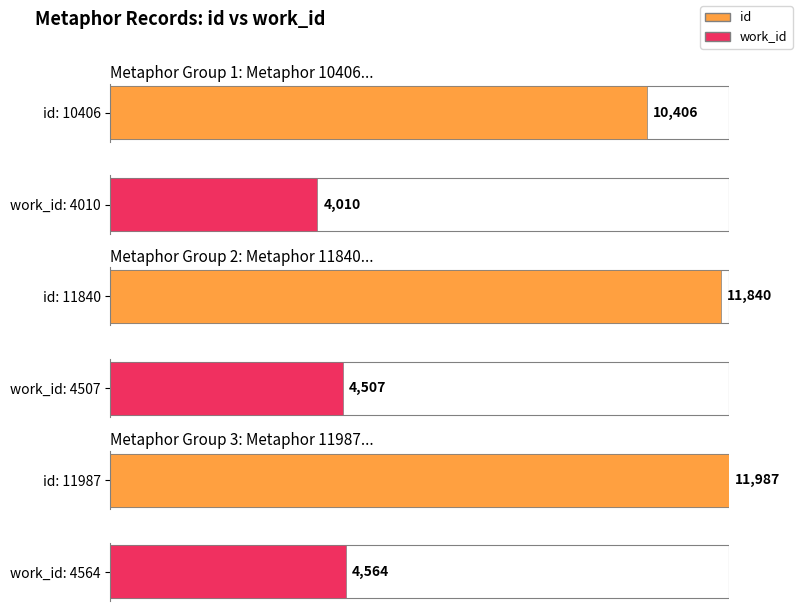

What is the difference between the work_id values at Her lovely Mind shines chearful and But if Calista's perfect Soul?

57